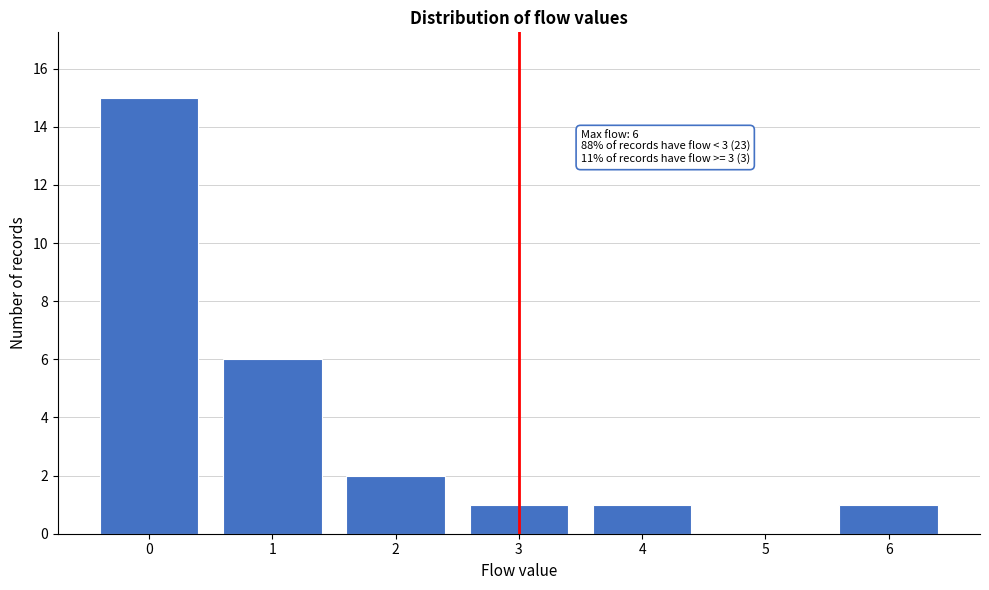

Reading left to right, list all the values displayed in this chart.

0=15	1=6	2=2	3=1	4=1	5=0	6=1